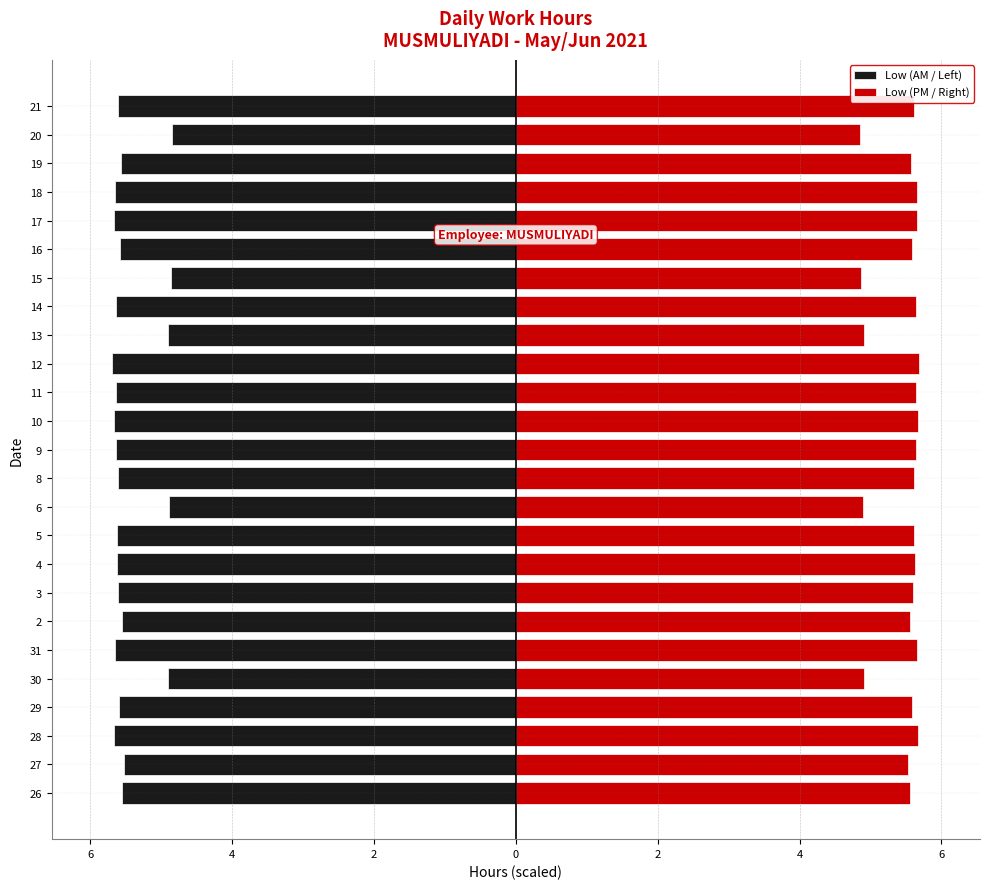

How many data points does each series have?

25